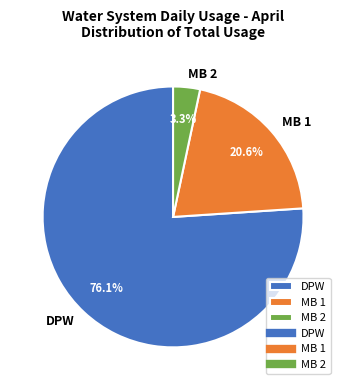

Which has a higher value, MB 1 or MB 2?

MB 1